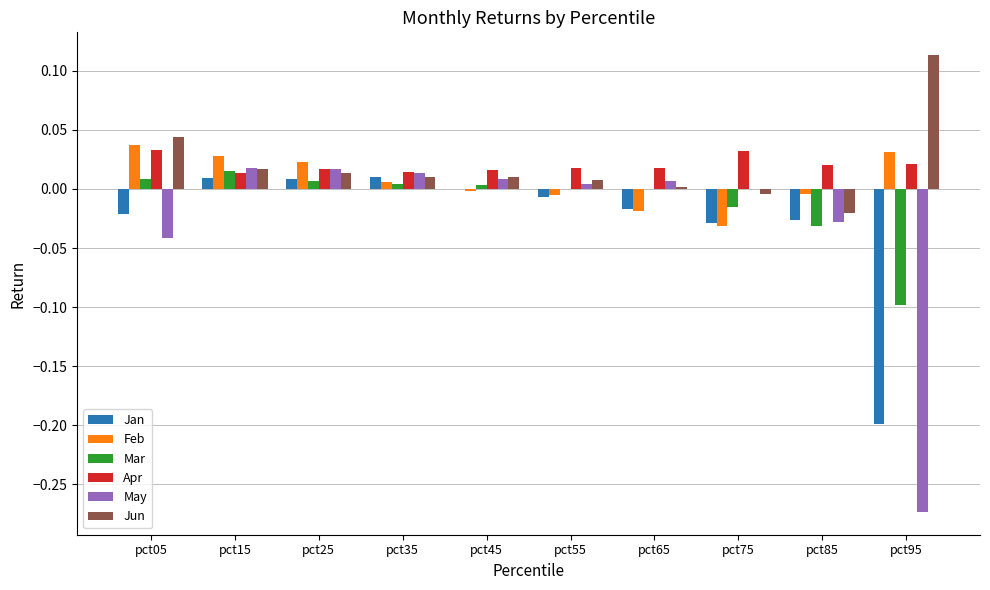

Where does the Jun series first go above 0?

pct05